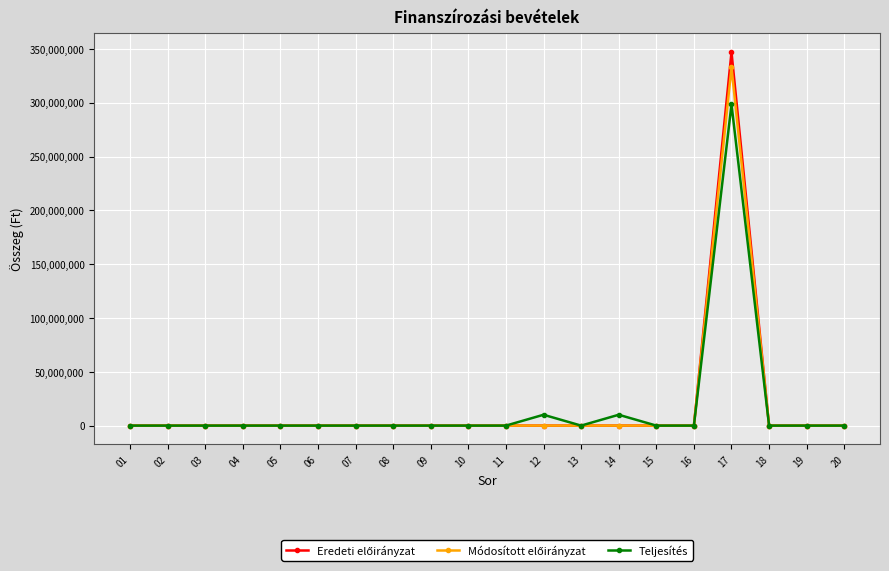

What is the greatest value displayed?

347032000